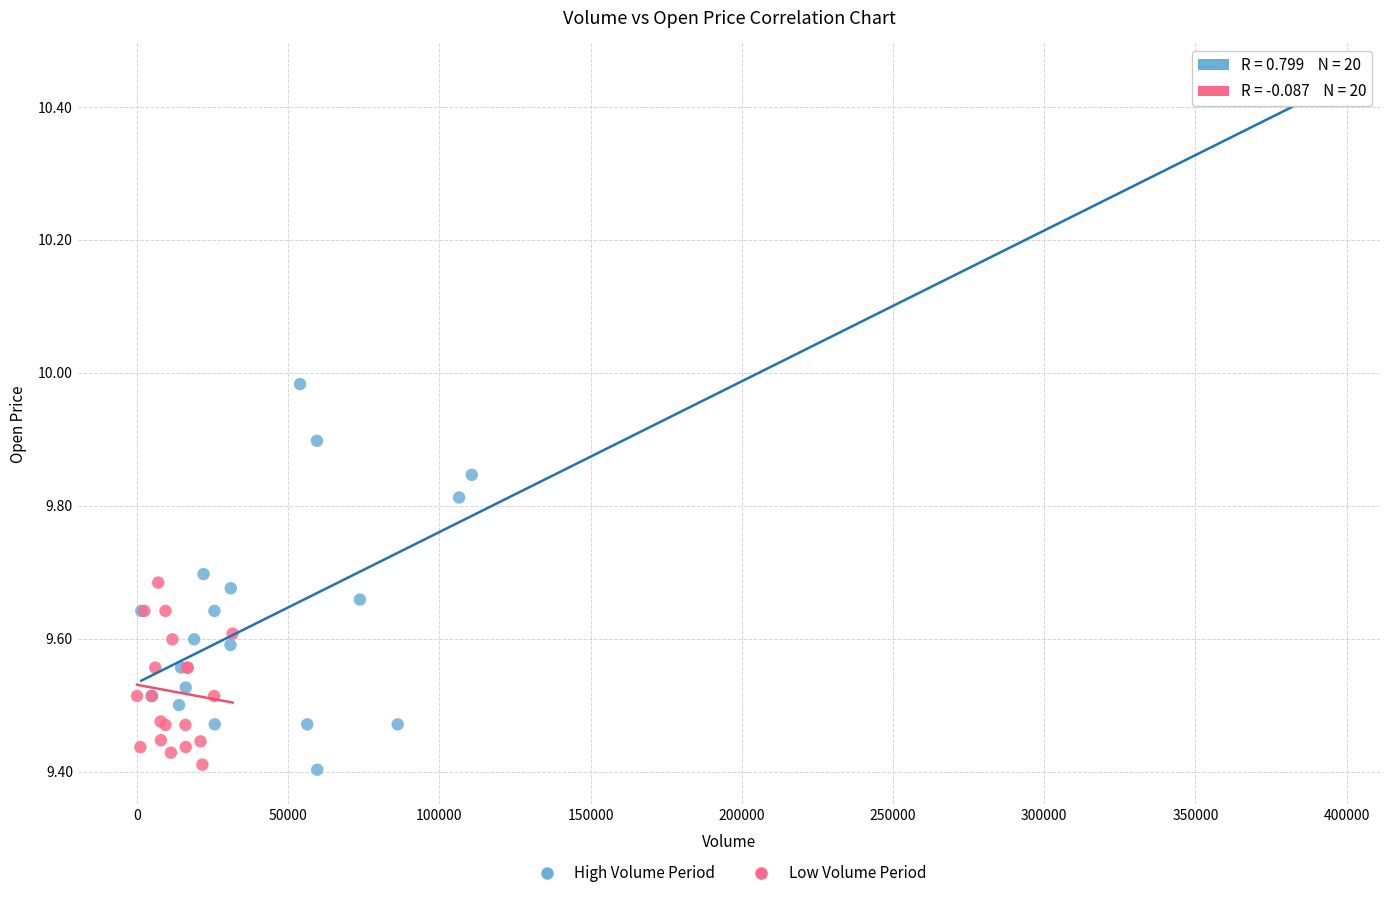

What are all the series names shown in the legend?

High Volume Period, Low Volume Period